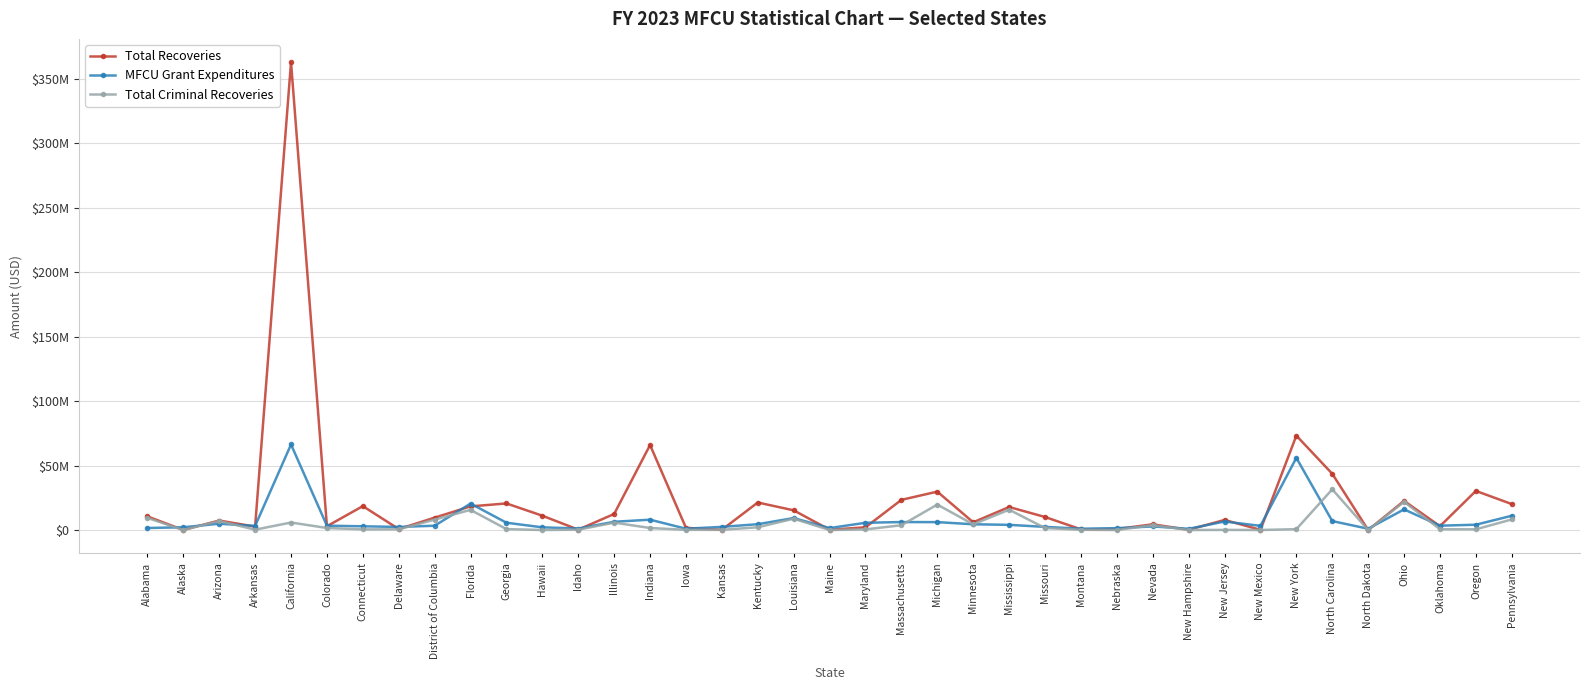

Which category has the highest value across all series?

California